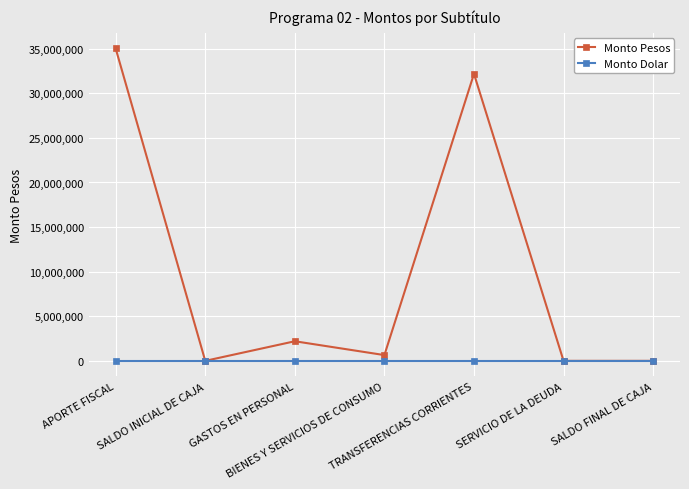

What is the sum of the Monto Pesos values at BIENES Y SERVICIOS DE CONSUMO and APORTE FISCAL?

35672684